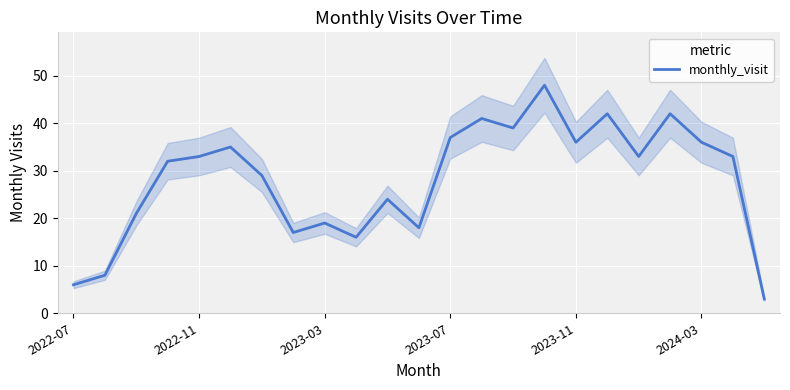

What is the highest value of the monthly_visit series?

48